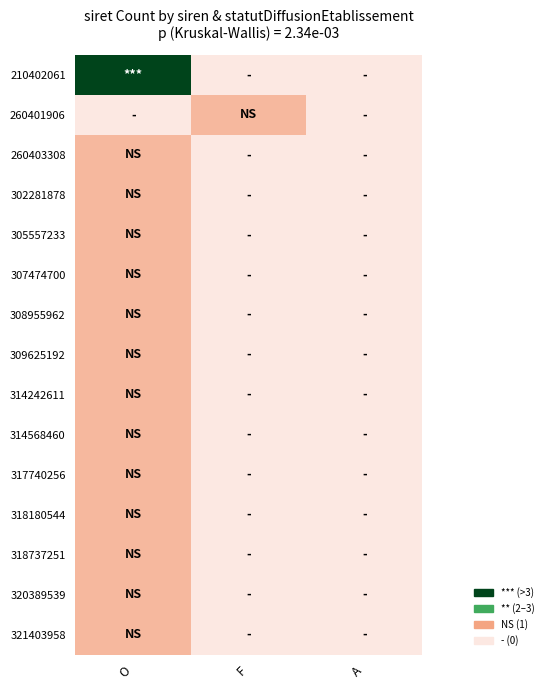

Which has a higher value, F or A?

F